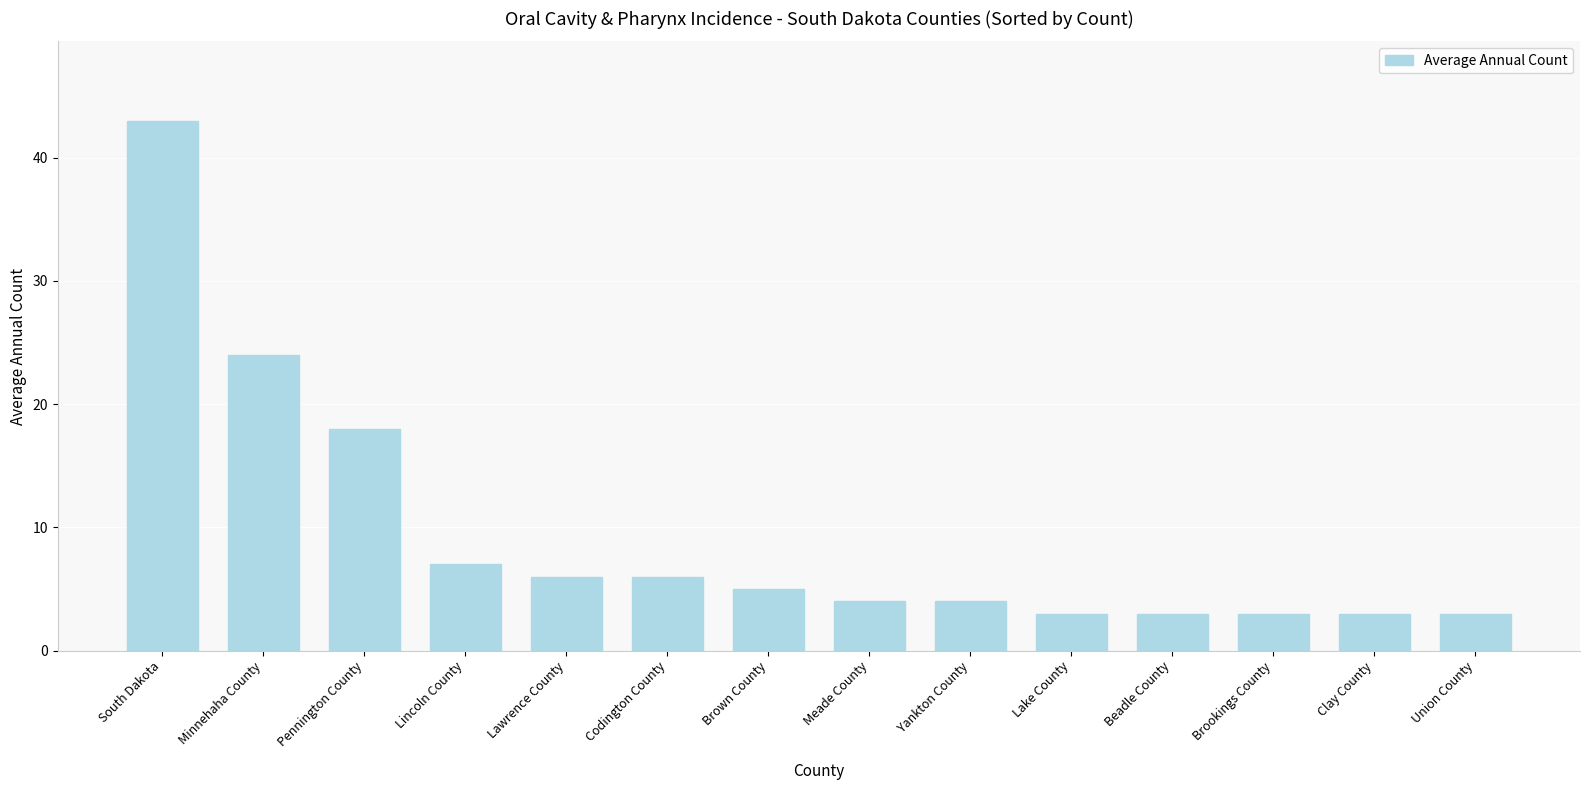

What is the difference between the values at South Dakota and Union County?

40